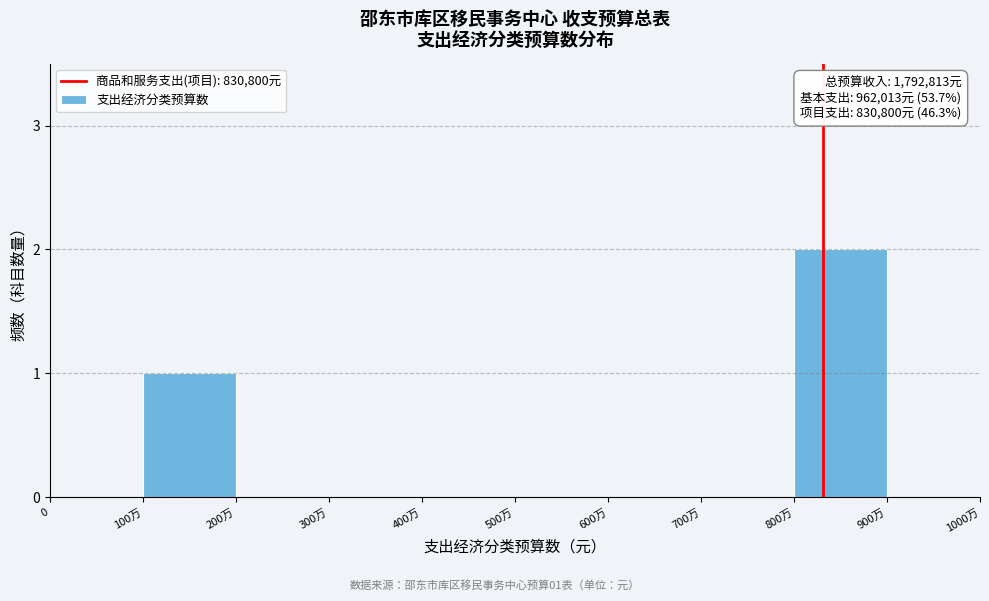

Reading left to right, what are all the values shown in this chart?

0=0	100万=1	200万=0	300万=0	400万=0	500万=0	600万=0	700万=0	800万=2	900万=0